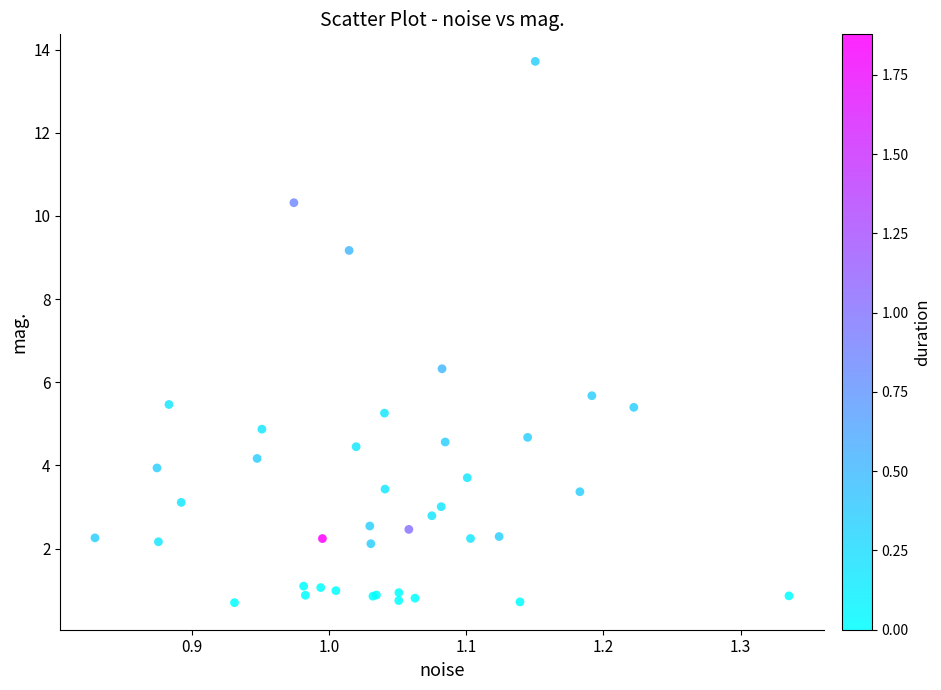

What Y value in the scatter plot is closest to 7?

6.3